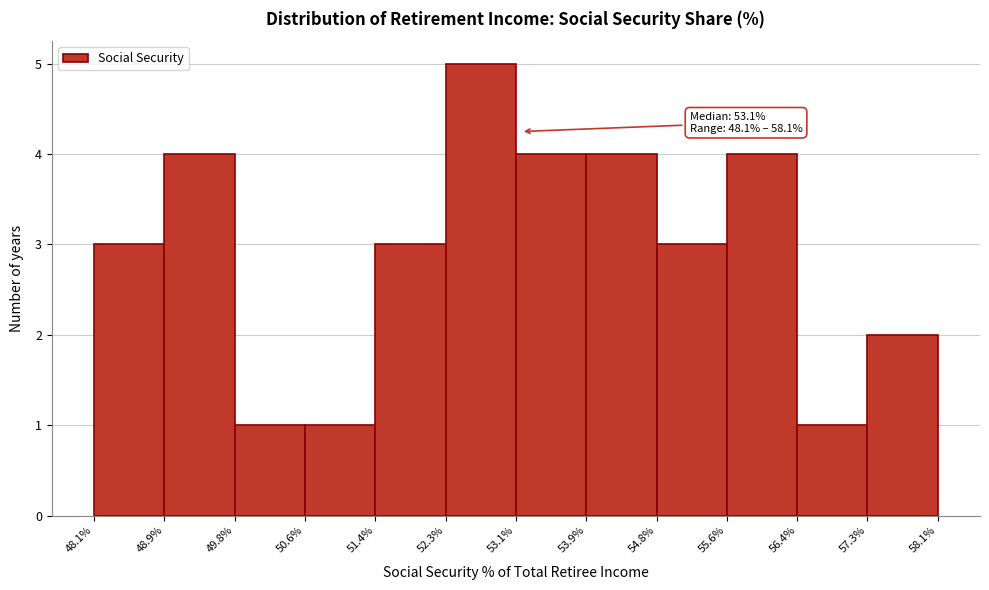

Over which range of the x-axis is the bar tallest?

52.3% to 53.1%